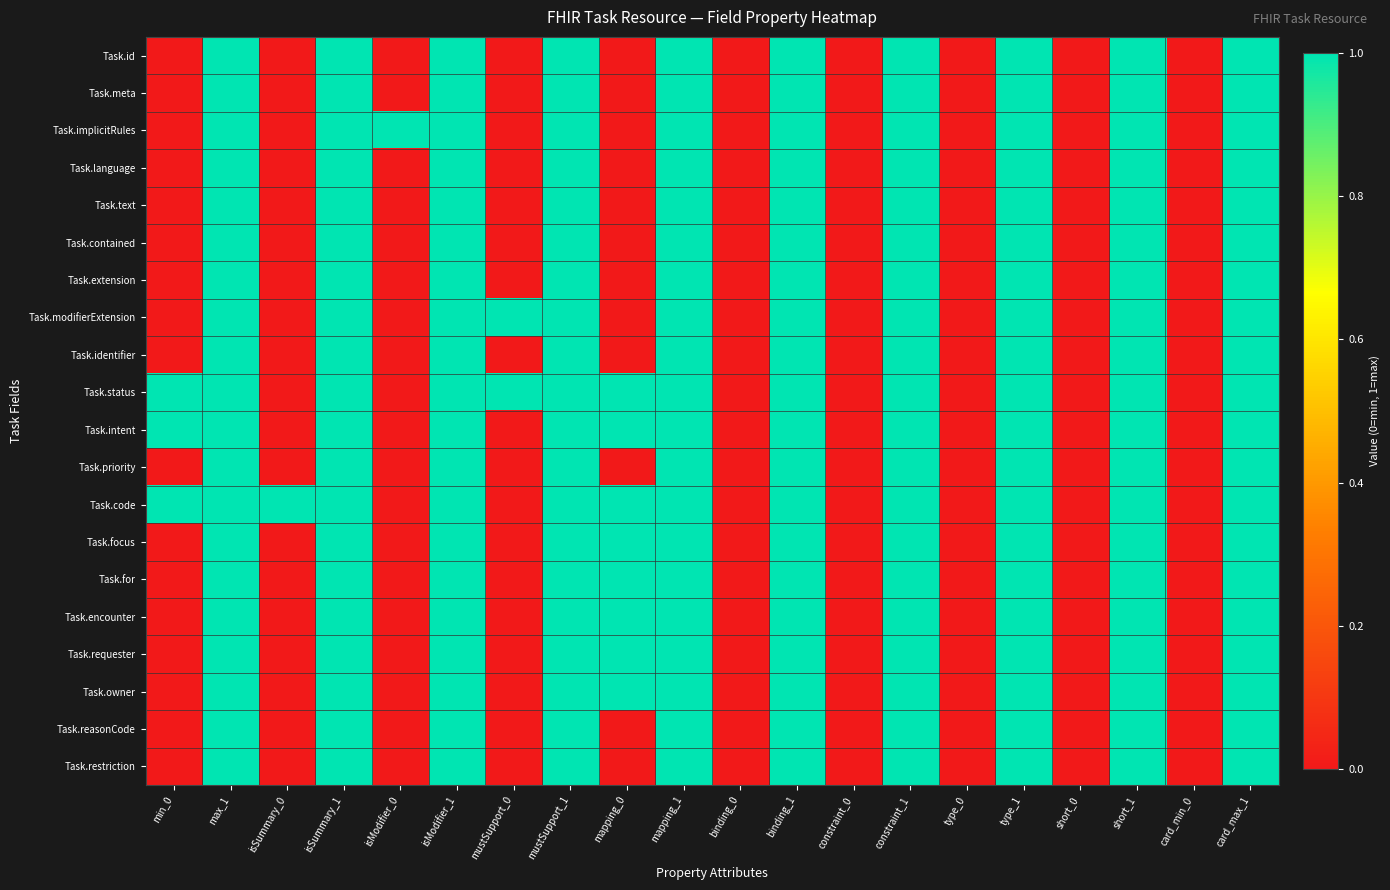

List the series in order of their peak value, lowest first.

Task.id, Task.meta, Task.implicitRules, Task.language, Task.text, Task.contained, Task.extension, Task.modifierExtension, Task.identifier, Task.status, Task.intent, Task.priority, Task.code, Task.focus, Task.for, Task.encounter, Task.requester, Task.owner, Task.reasonCode, Task.restriction